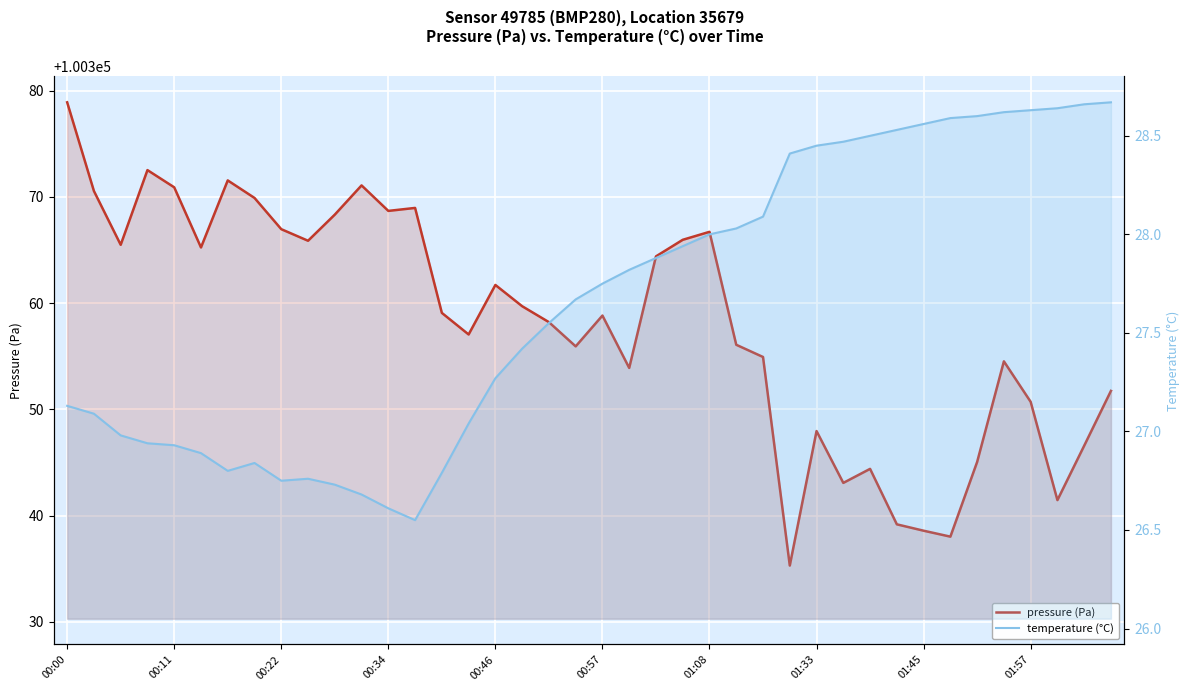

What is the difference between the maximum and minimum values in the temperature (°C) series?

2.1